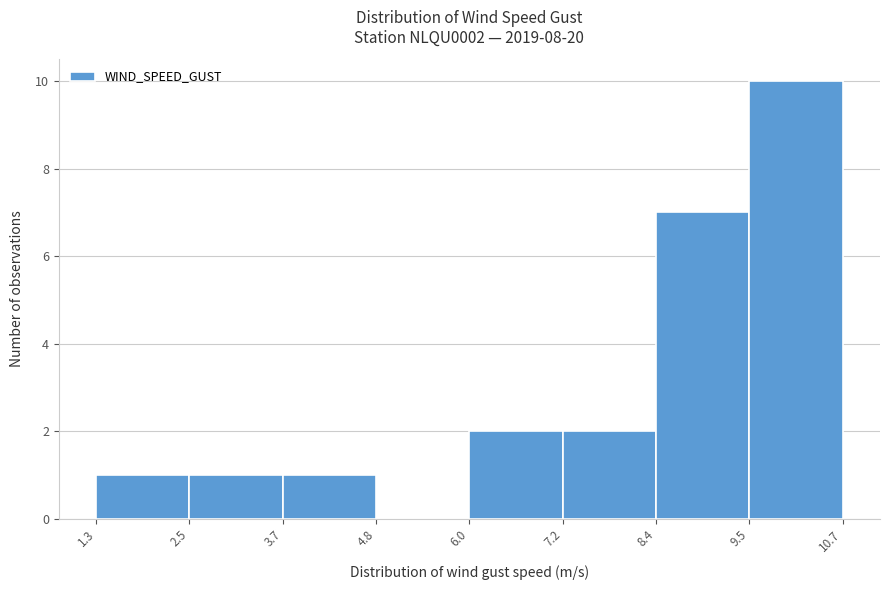

Over which range of the x-axis is the bar tallest?

9.5 to 10.7